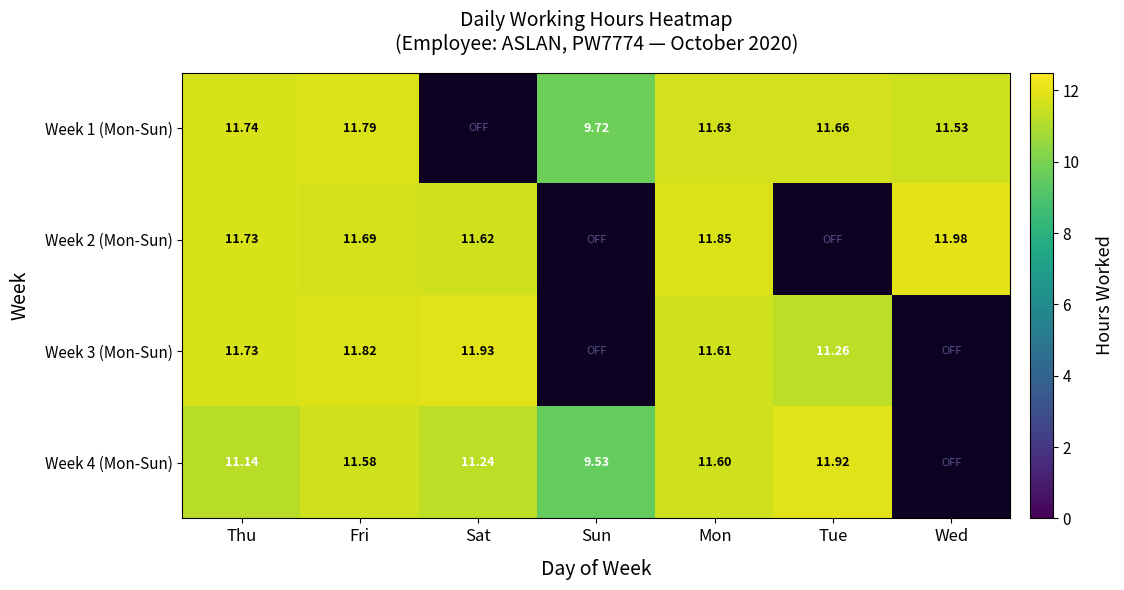

What is the difference between the maximum and minimum values in the Week 3 (Mon-Sun) series?

11.9